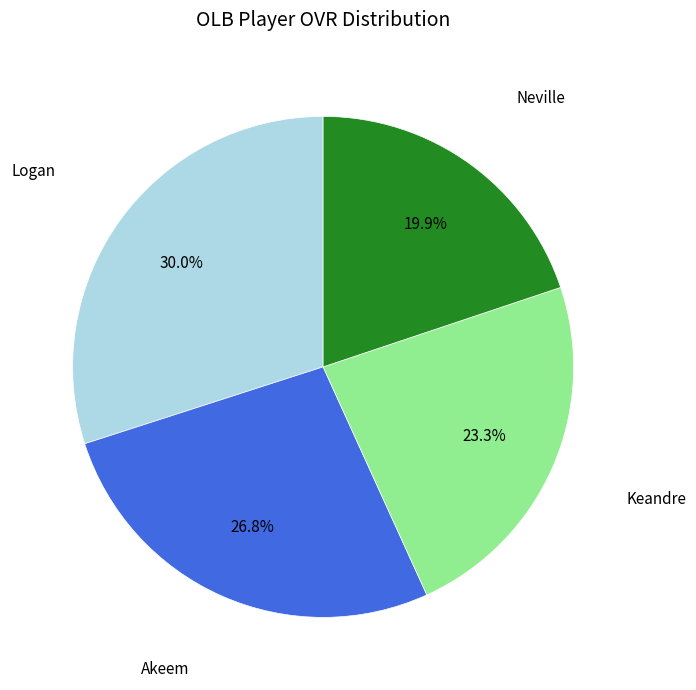

Does any single category account for the majority?

No